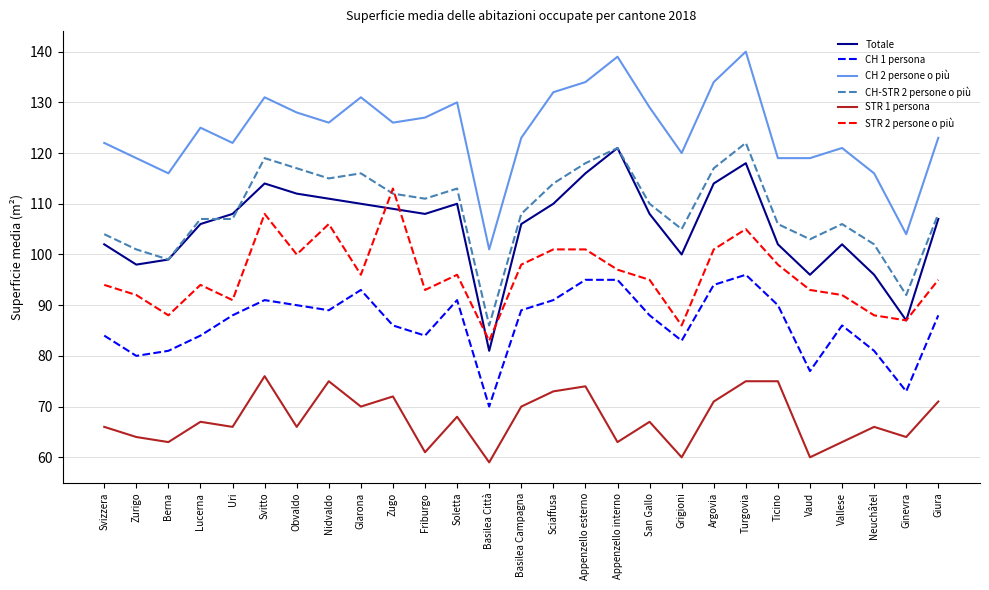

What value does the STR 2 persone o più series have at Grigioni, to the nearest 10?

90